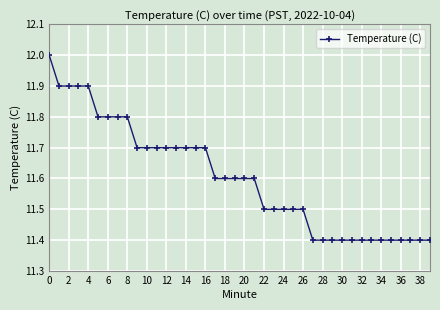

What is the maximum value shown in the chart?

12.0